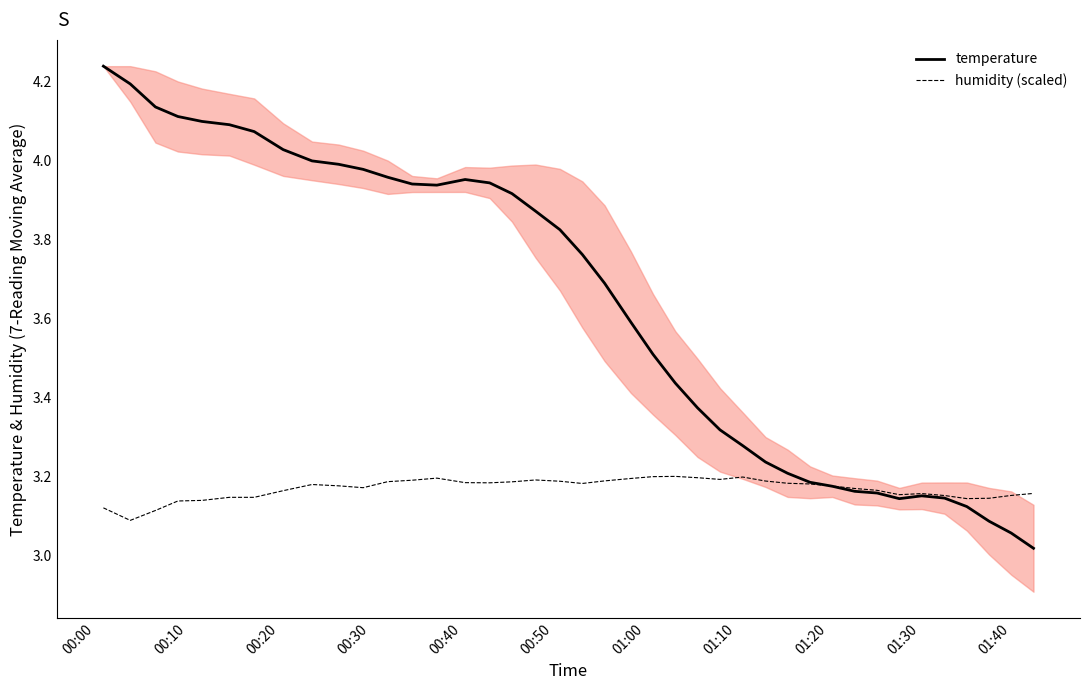

What is the approximate value of humidity (scaled) at 00:10?

3.1